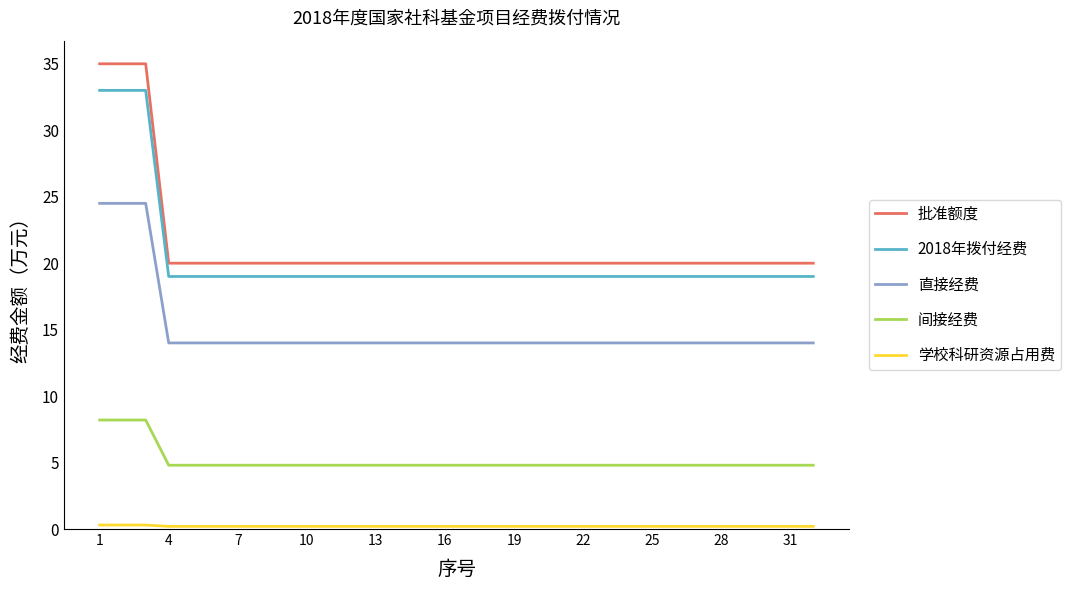

How many lines are shown in the chart?

5